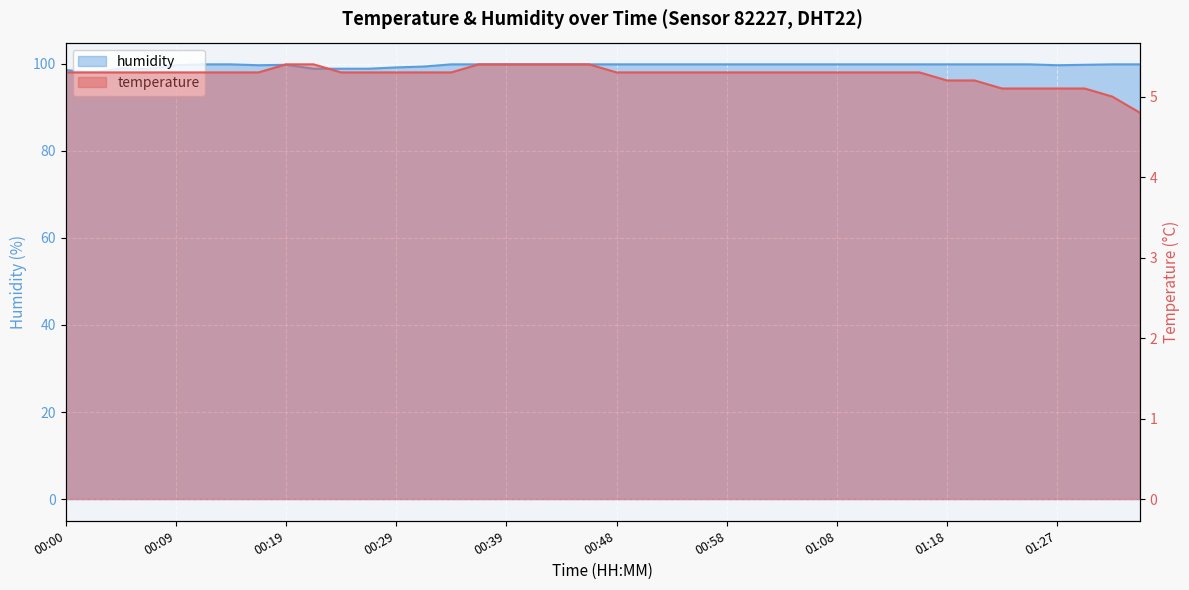

What is the maximum value shown in the chart?

99.9